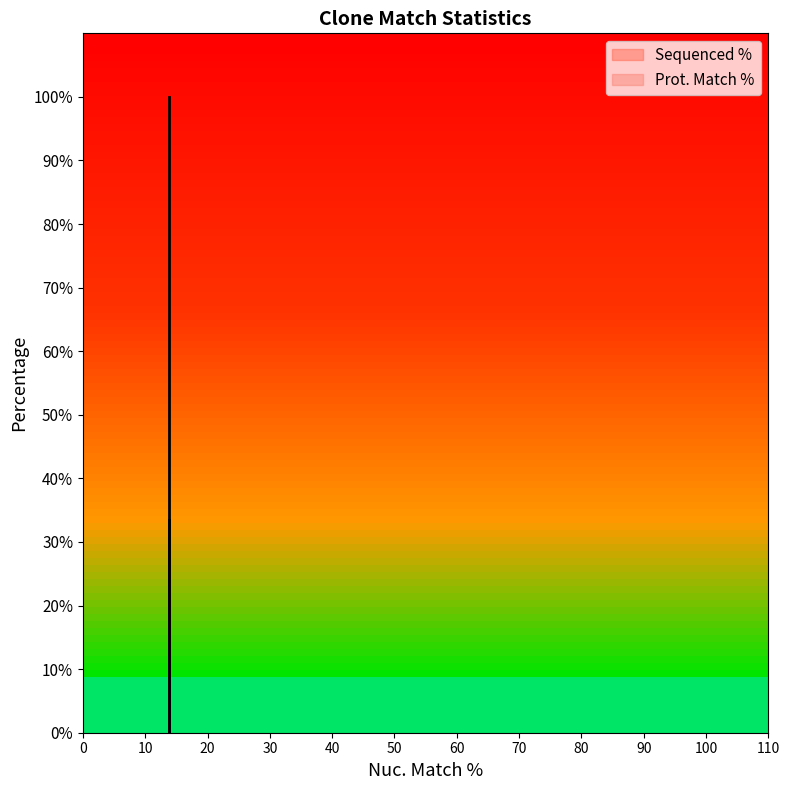

Between 13.8 and 13.8, which is larger?

13.8